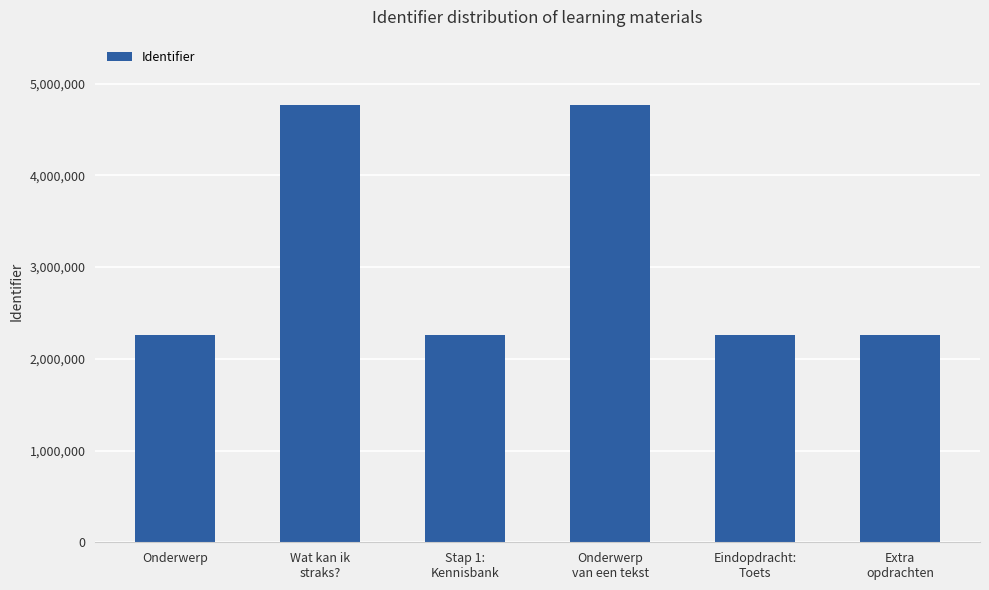

What is the value of the 1st bar from the left?

2257512